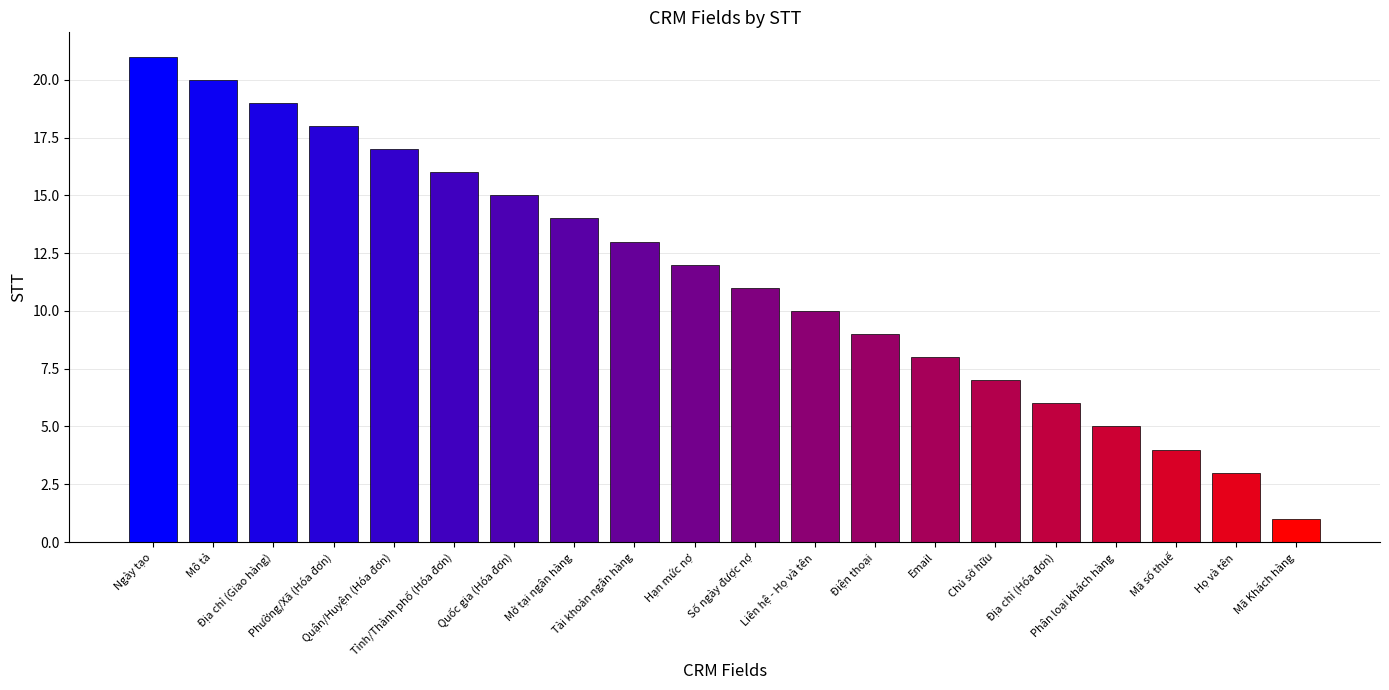

Rank the categories by value from lowest to highest.

Mã Khách hàng, Họ và tên, Mã số thuế, Phân loại khách hàng, Địa chỉ (Hóa đơn), Chủ sở hữu, Email, Điện thoại, Liên hệ - Họ và tên, Số ngày được nợ, Hạn mức nợ, Tài khoản ngân hàng, Mở tại ngân hàng, Quốc gia (Hóa đơn), Tỉnh/Thành phố (Hóa đơn), Quận/Huyện (Hóa đơn), Phường/Xã (Hóa đơn), Địa chỉ (Giao hàng), Mô tả, Ngày tạo